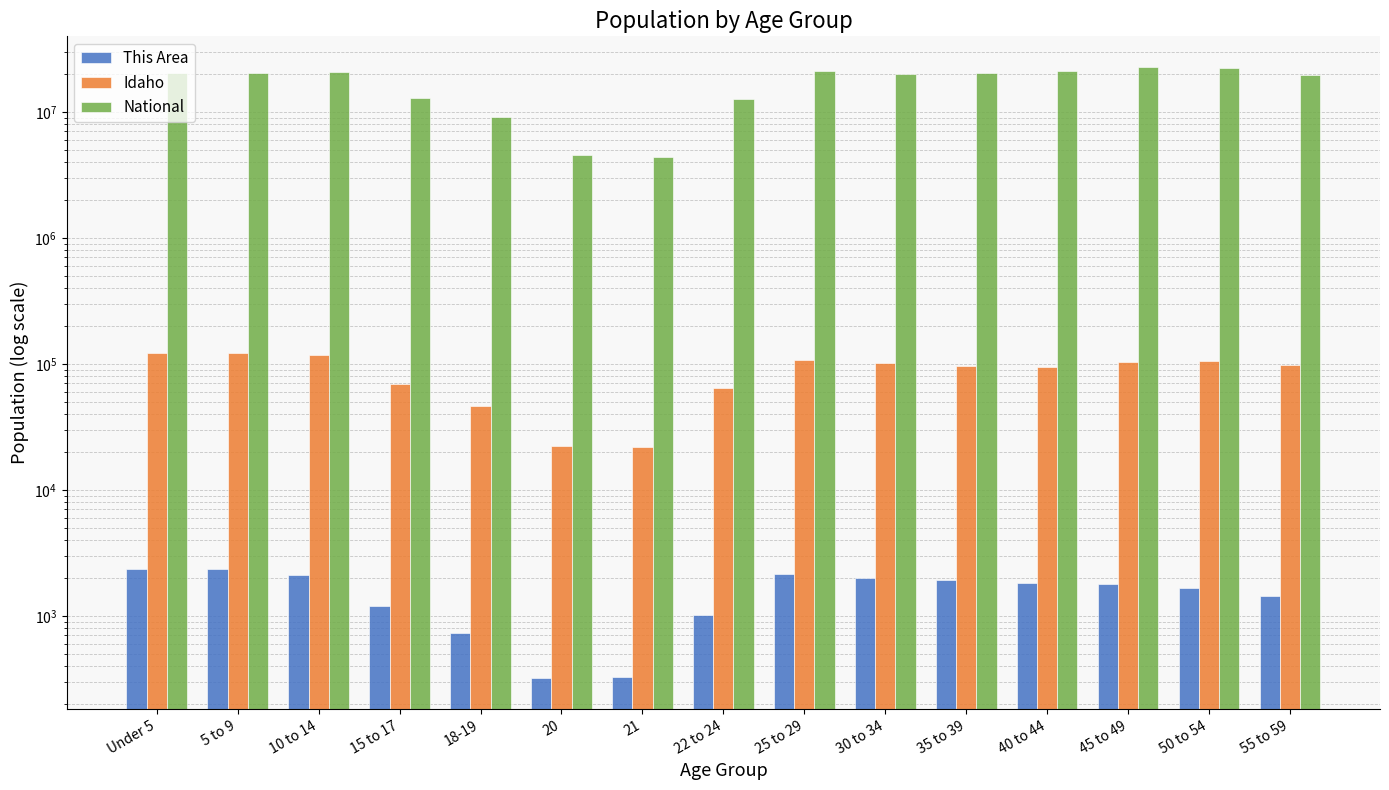

What is the lowest value of the National series?

4354294